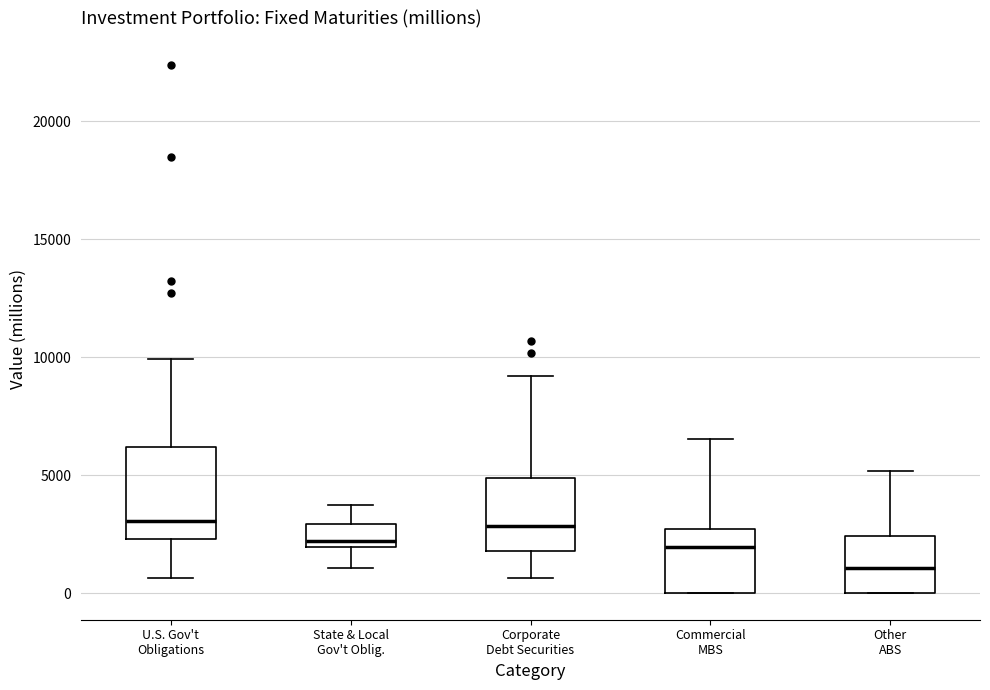

Which box is the tallest, from its lower edge to its upper edge?

U.S. Gov't Obligations